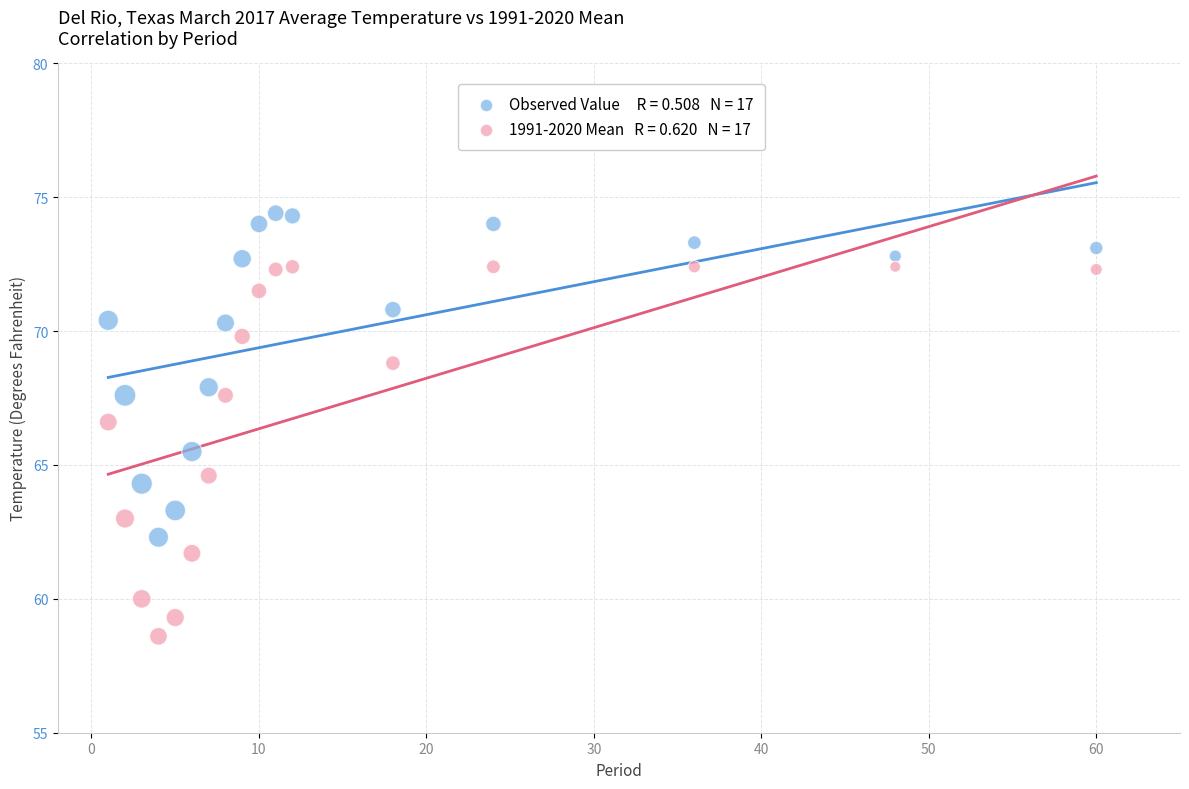

Across all data points, what is the range of X values (max minus min)?

59.0